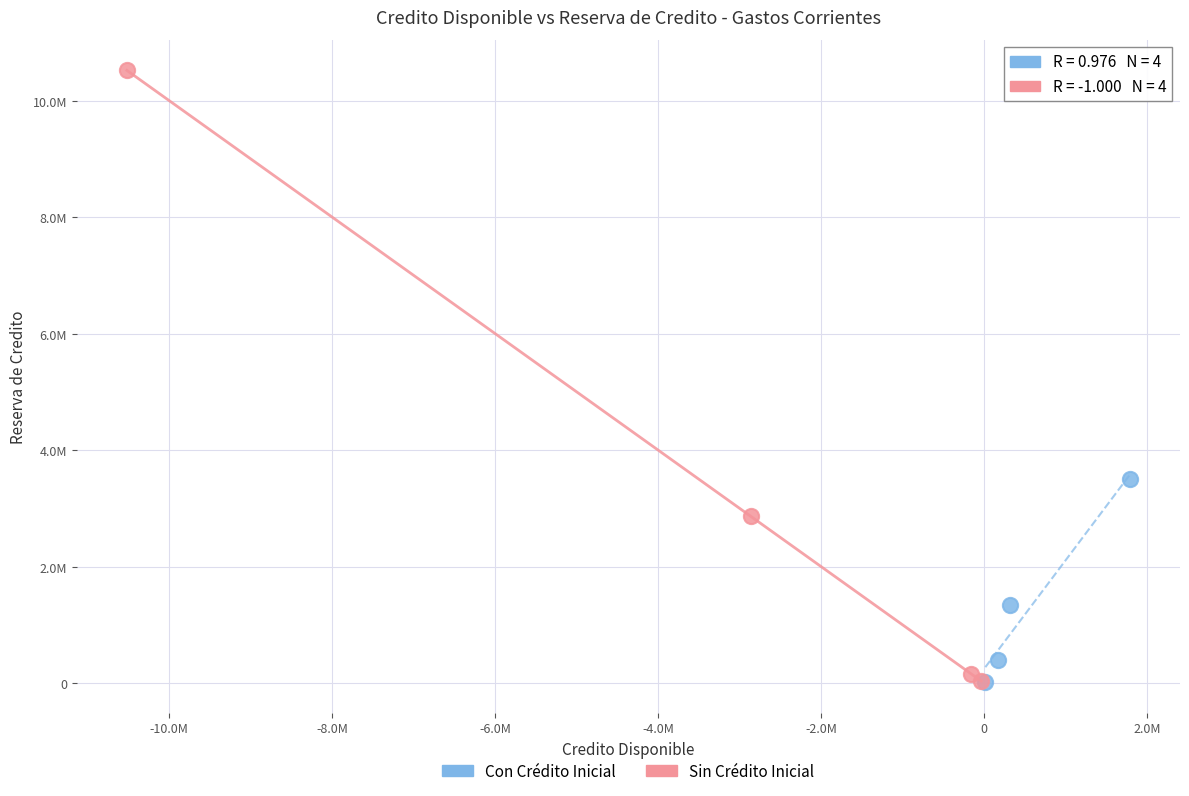

What are all the series names shown in the legend?

Con Crédito Inicial, Sin Crédito Inicial